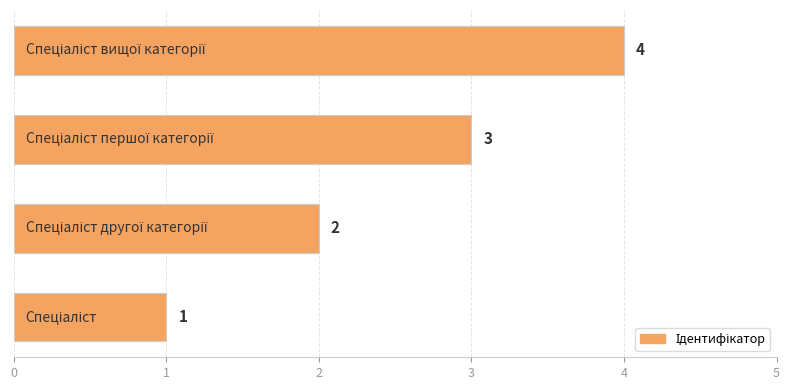

What is the sum of all values?

10